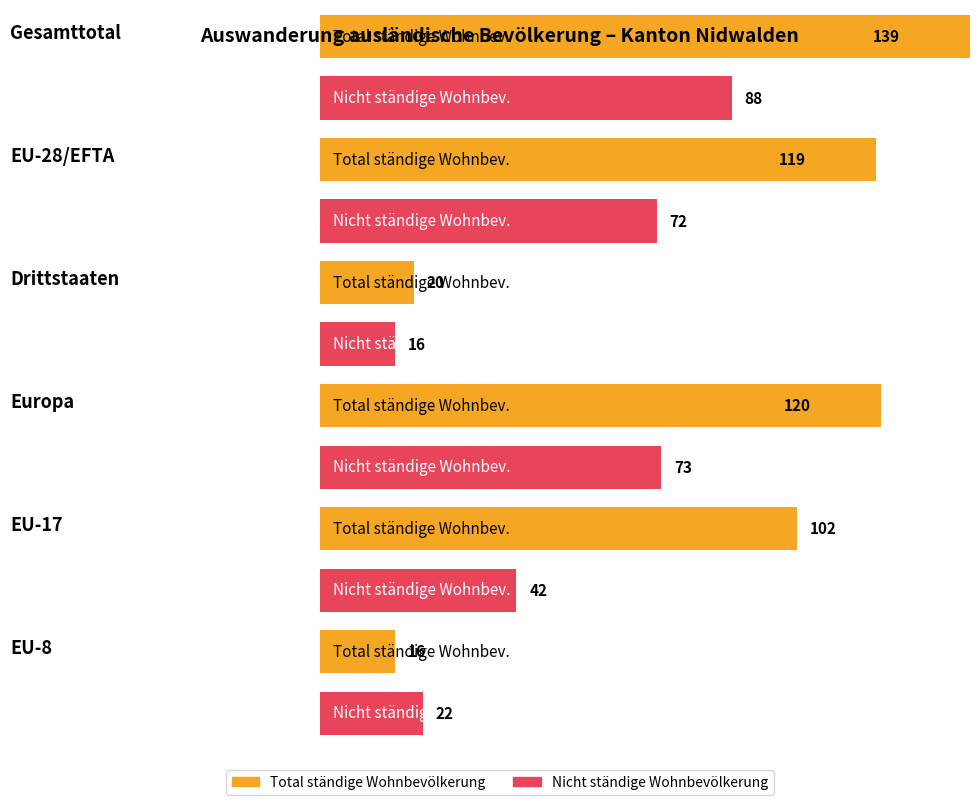

At how many categories does at least one series exceed 129?

1